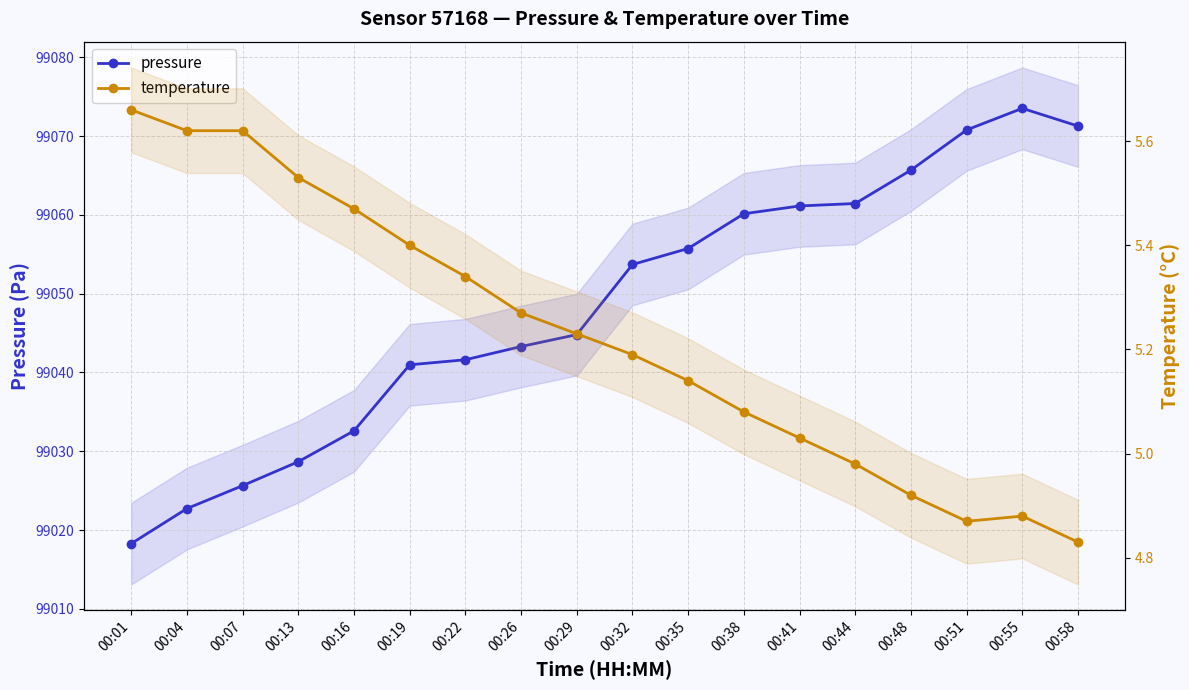

Rank the series by their average value, from highest to lowest.

pressure, temperature